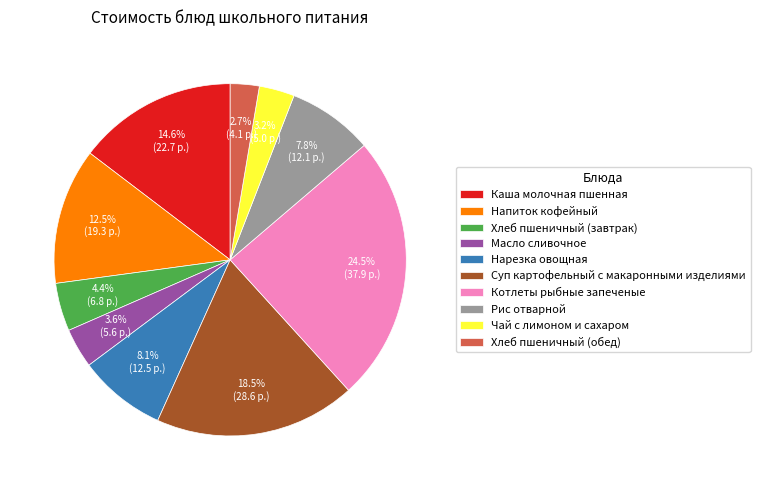

How many segments does this pie chart have?

10